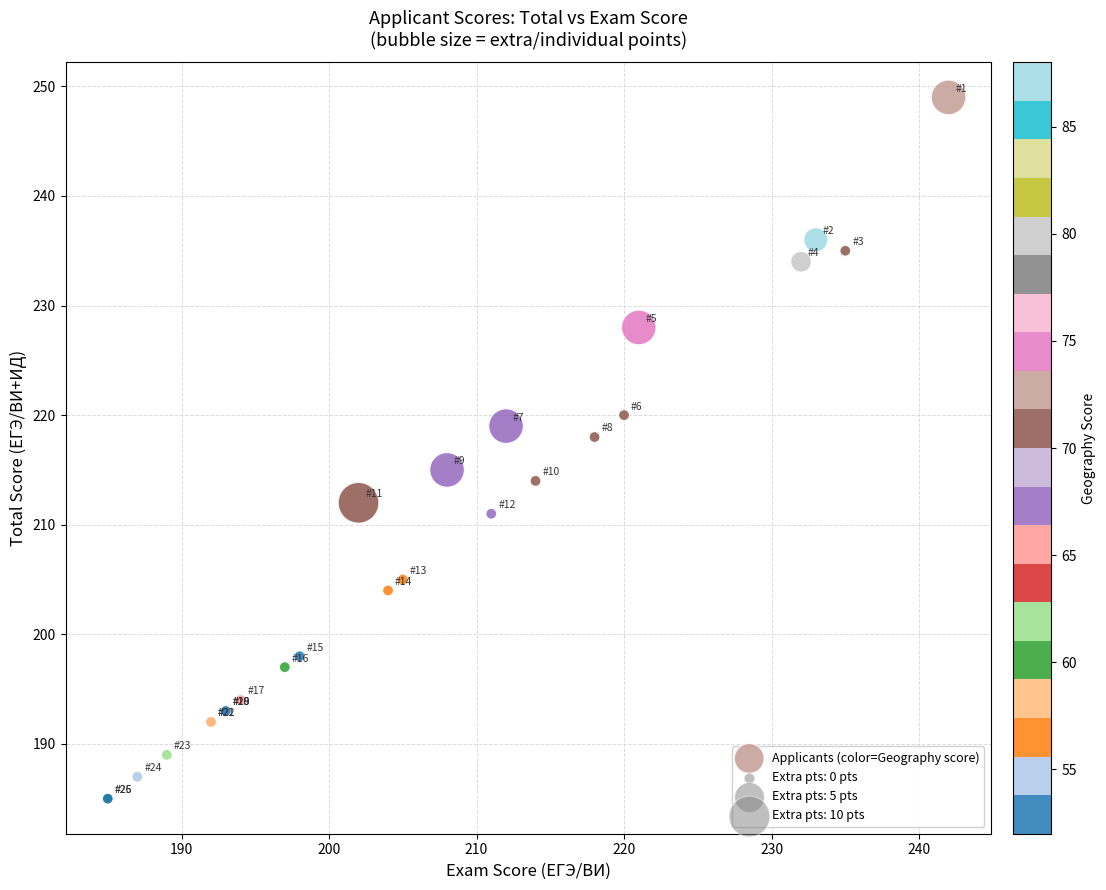

What Y value in the scatter plot is closest to 217?

218